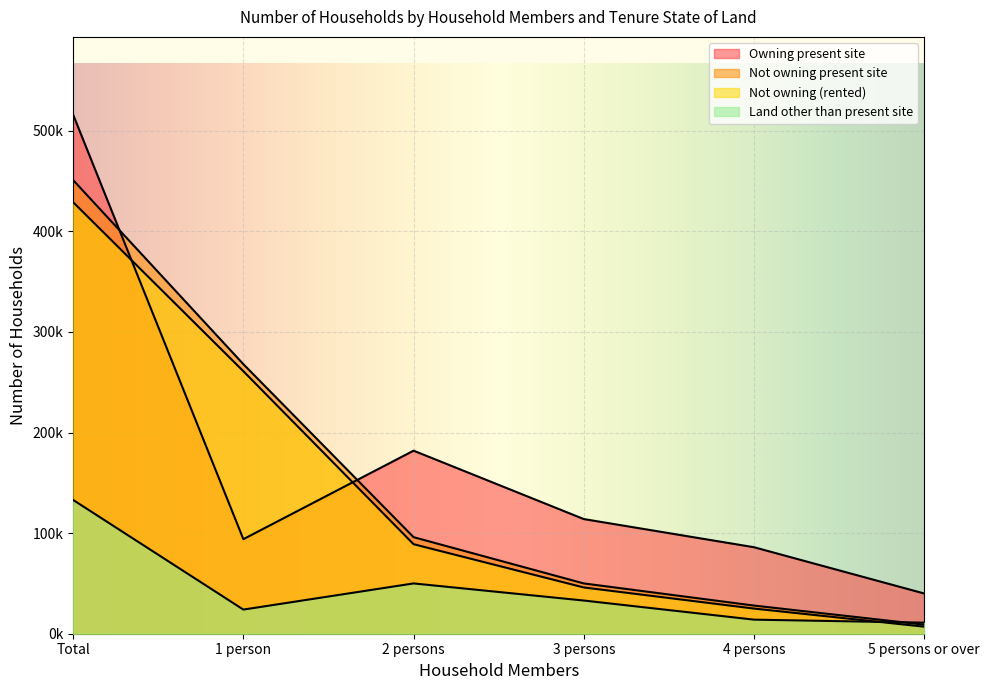

Reading left to right, transcribe all the data shown in this chart.

Owning present site: 516000	94000	182000	114000	86000	40000
Not owning present site: 451000	268000	96000	50000	28000	9000
Not owning (rented): 429000	261000	89000	46000	25000	7000
Land other than present site: 133000	24000	50000	33000	14000	11000